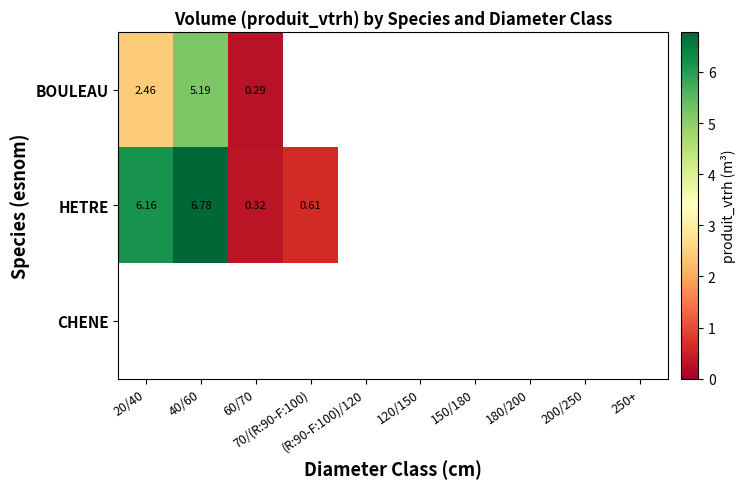

List the labels in order of CHENE value, smallest first.

20/40, 40/60, 60/70, 70/(R:90-F:100), (R:90-F:100)/120, 120/150, 150/180, 180/200, 200/250, 250+